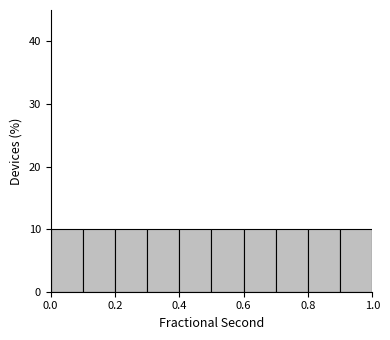

Reading left to right, transcribe this chart: for each bar, give the range it covers on the x-axis and its height. The values are not printed on the chart, so give them approximately, as read against the axis.

0.0 to 0.1: 10
0.1 to 0.2: 10
0.2 to 0.3: 10
0.3 to 0.4: 10
0.4 to 0.5: 10
0.5 to 0.6: 10
0.6 to 0.7: 10
0.7 to 0.8: 10
0.8 to 0.9: 10
0.9 to 1.0: 10